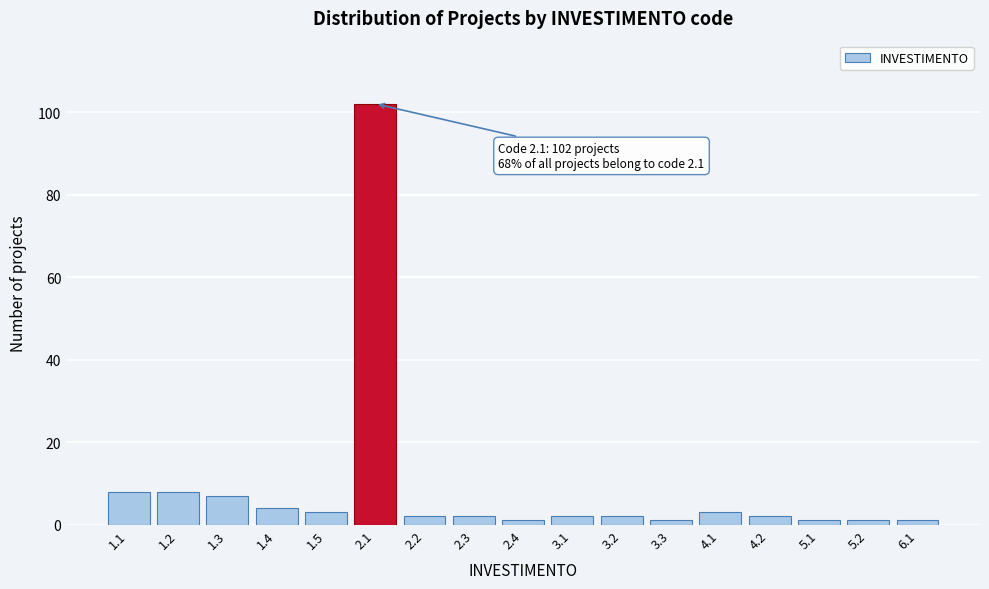

Reading left to right, what are all the values shown in this chart?

1.1=8	1.2=8	1.3=7	1.4=4	1.5=3	2.1=102	2.2=2	2.3=2	2.4=1	3.1=2	3.2=2	3.3=1	4.1=3	4.2=2	5.1=1	5.2=1	6.1=1